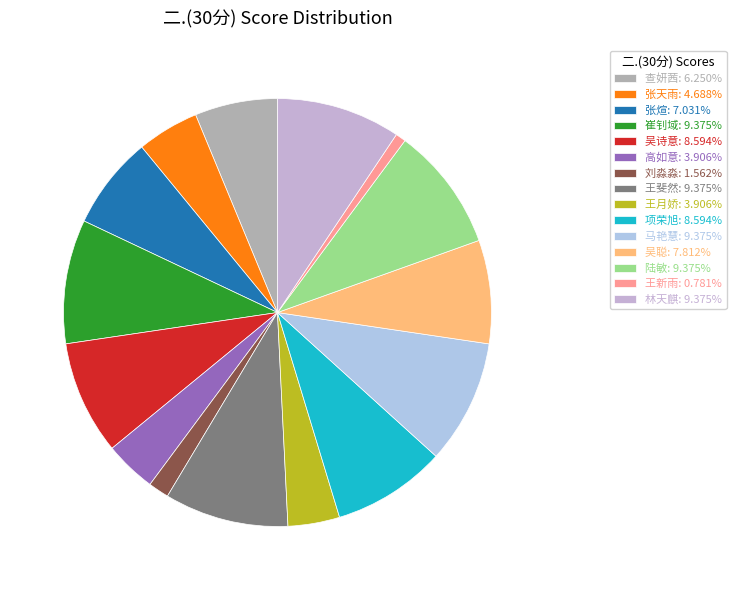

To the nearest percent, what is the combined percentage of 查妍茜 and 马艳慧?

16%